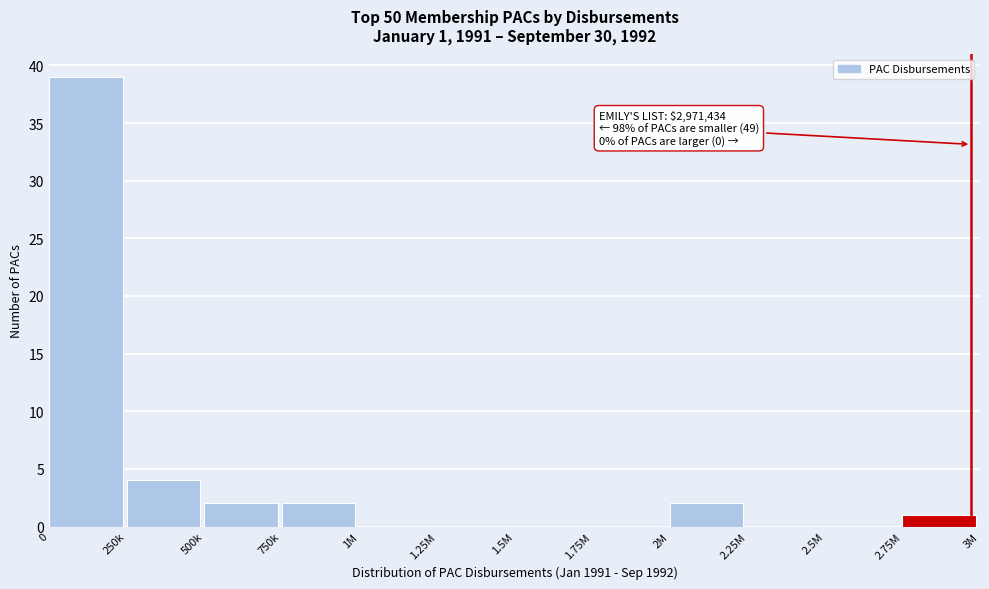

Reading left to right, what are all the values shown in this chart?

0=39	250k=4	500k=2	750k=2	1M=0	1.25M=0	1.5M=0	1.75M=0	2M=2	2.25M=0	2.5M=0	2.75M=1